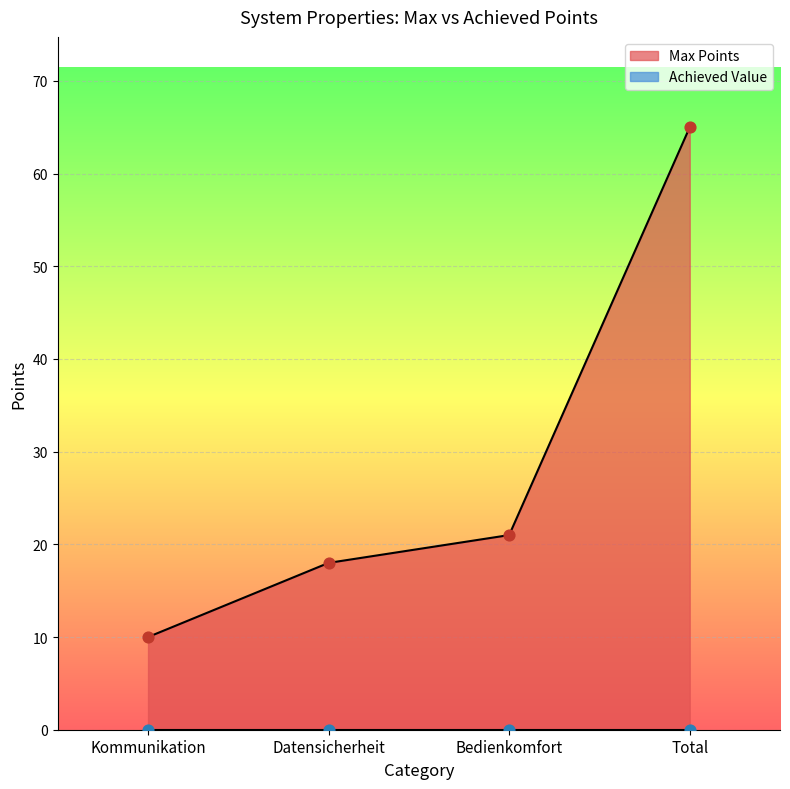

What is the change in value from Kommunikation to Bedienkomfort?

+11